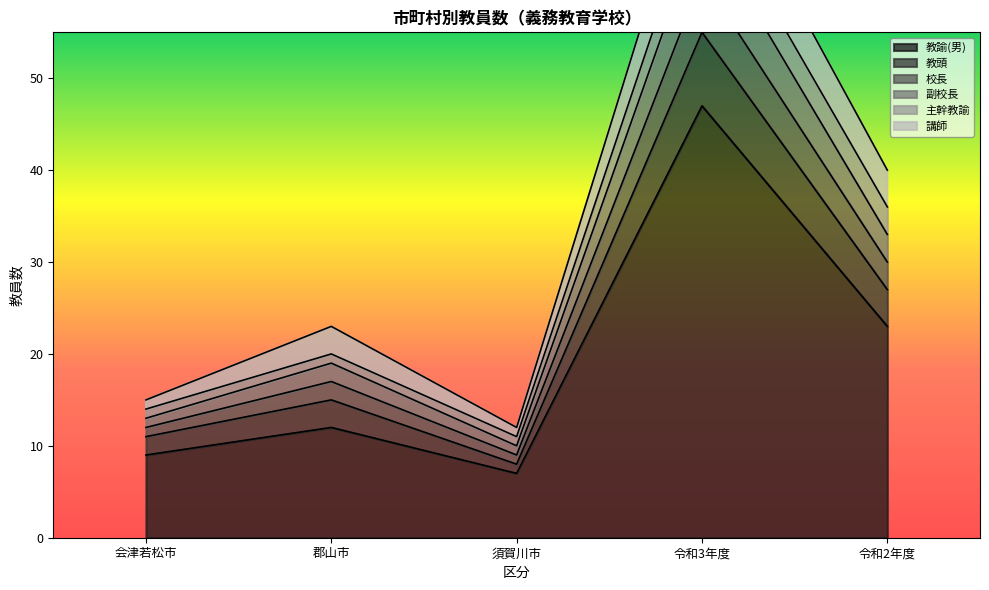

What is the sum of all 校長 values?

167